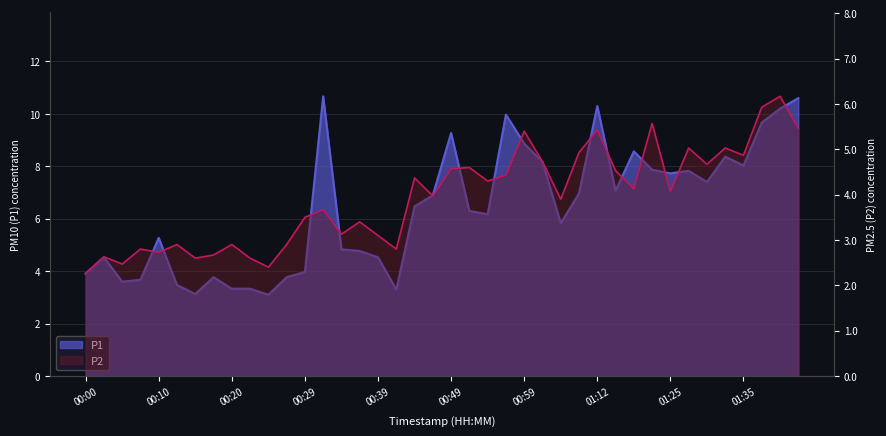

At which label does P2 reach its minimum?

00:00